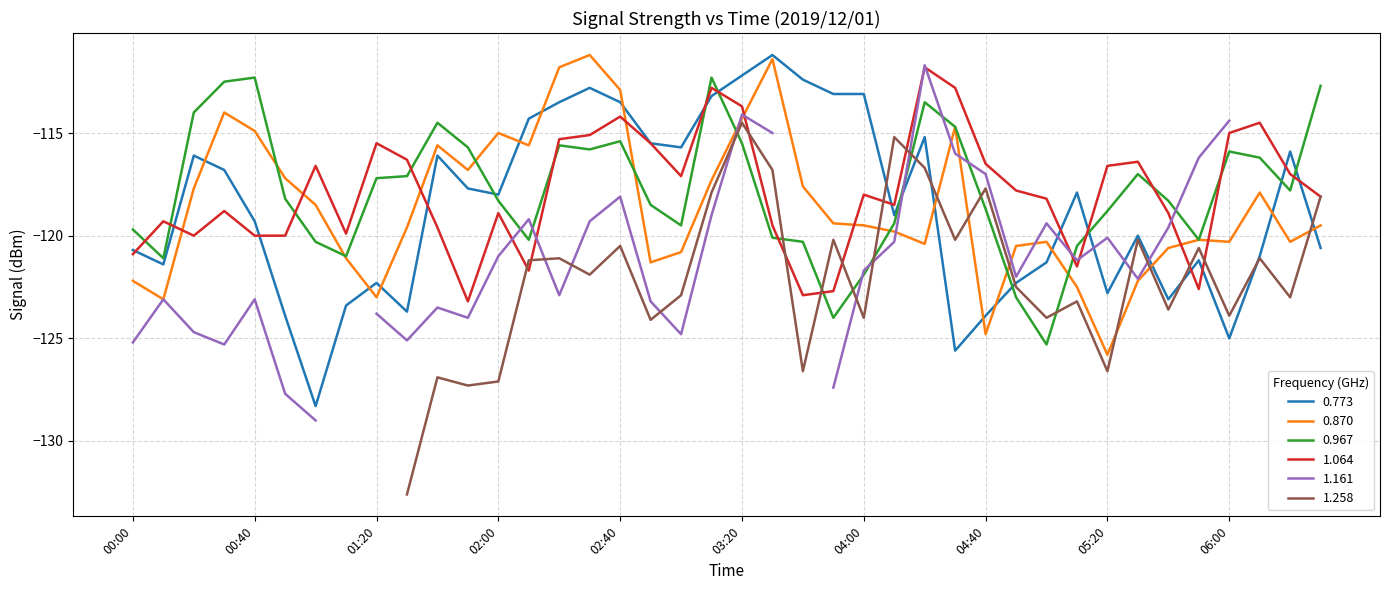

True or false: 0.870 has a value of -124.8 at 04:40.

True